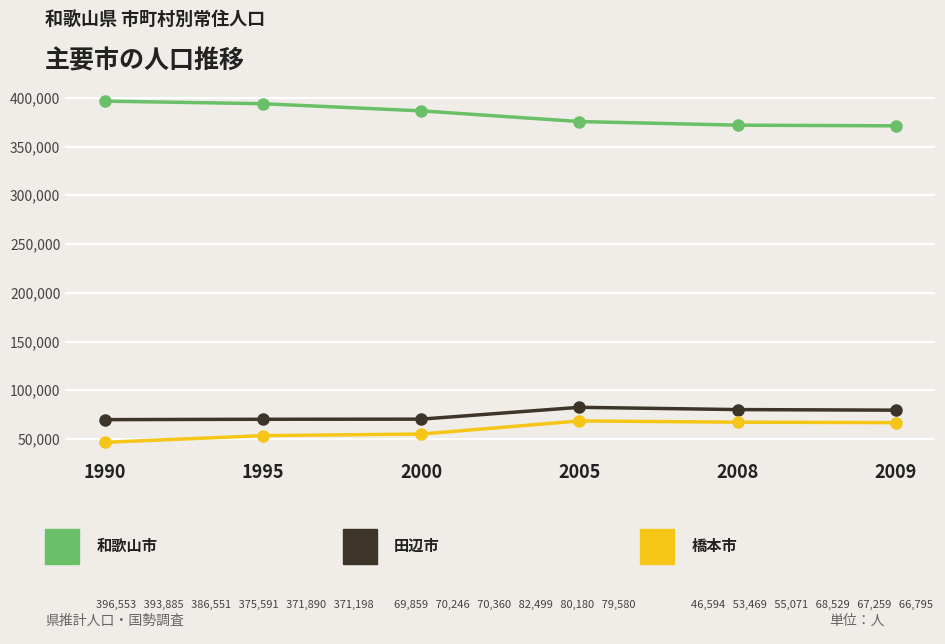

What is the minimum value shown in the chart?

46594